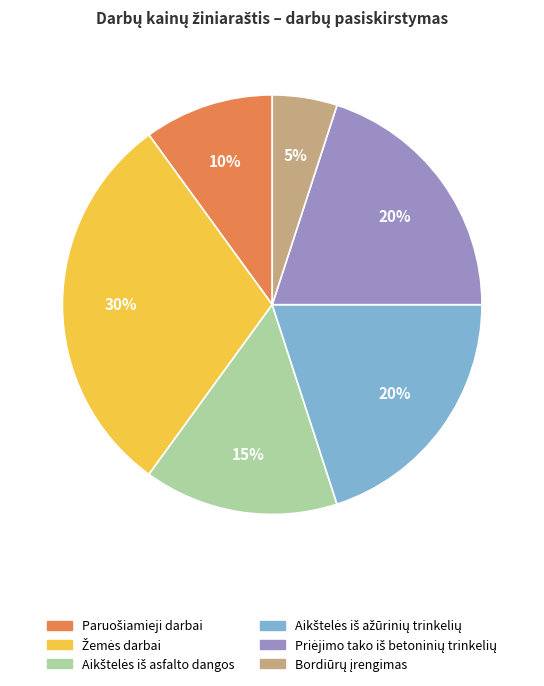

To the nearest percent, what is the difference between the largest and smallest slice percentages?

25%